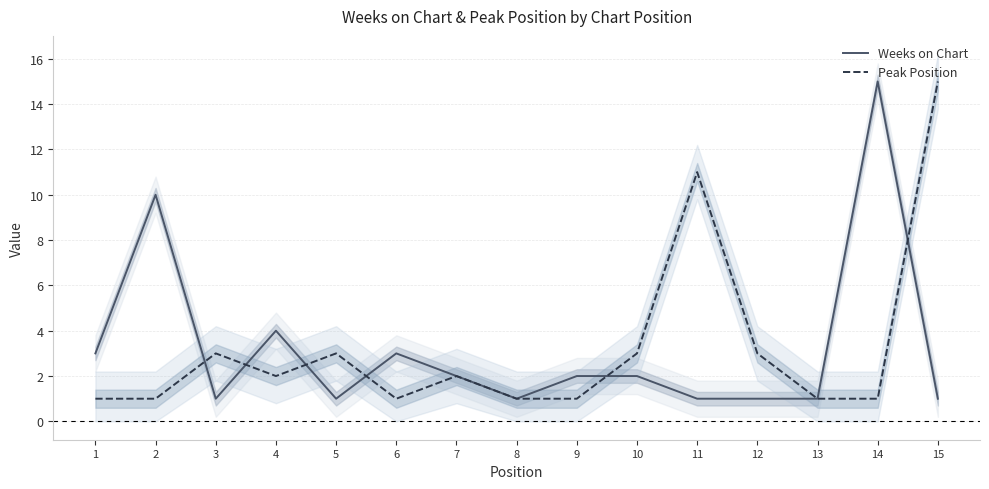

Which category has the lowest value across all series?

3